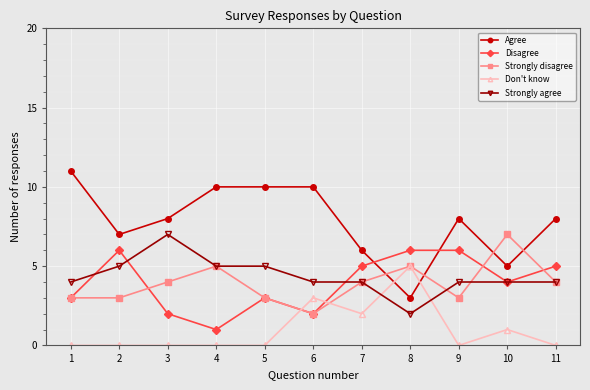

Between 6 and 8, which series saw the biggest shift?

Agree